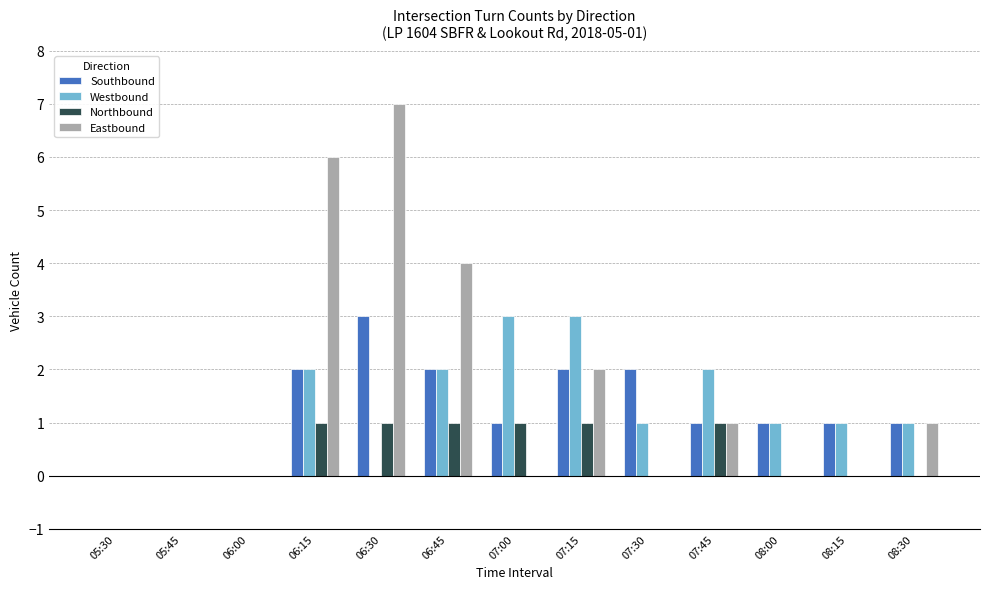

Which category has the highest value across all series?

06:30